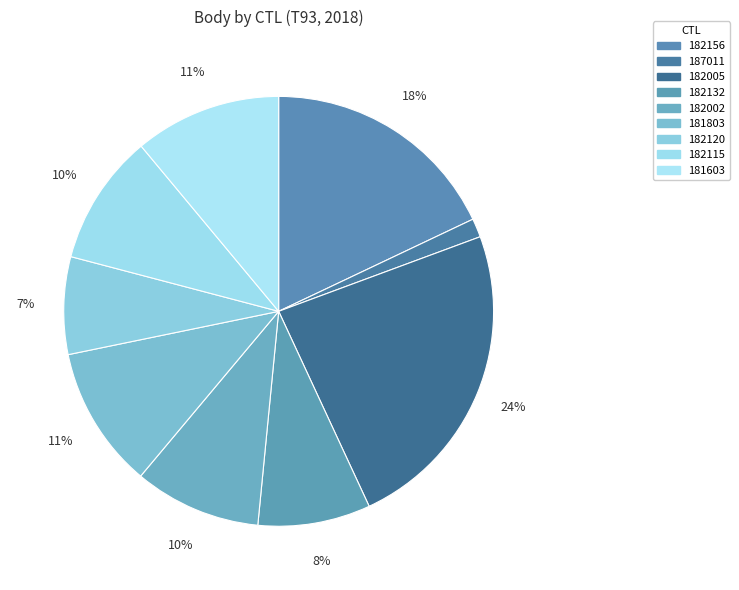

Rank the categories by value from highest to lowest.

182005, 182156, 181603, 181803, 182115, 182002, 182132, 182120, 187011